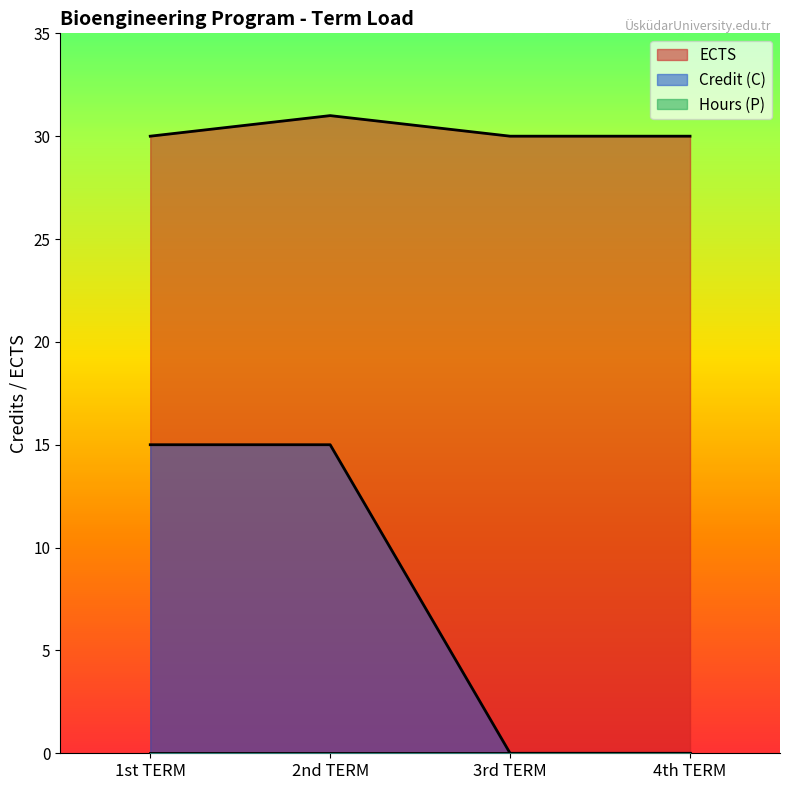

At which label is ECTS closest to 30?

1st TERM